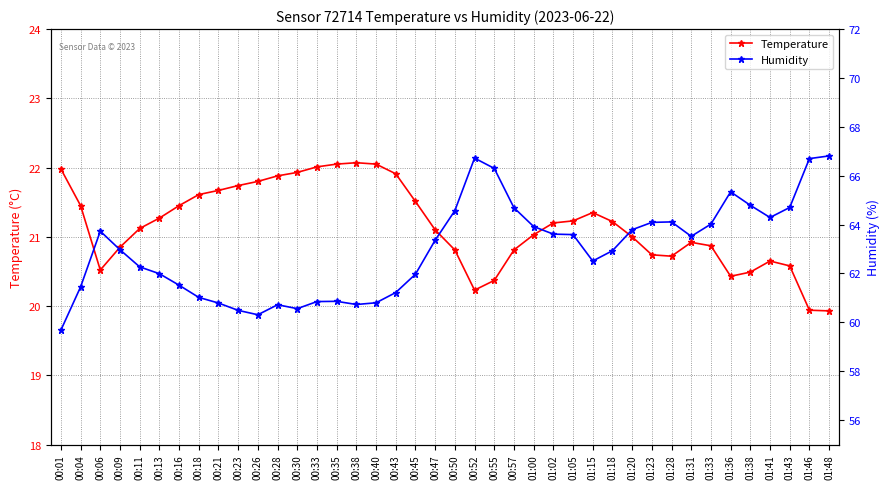

How many lines are shown in the chart?

2